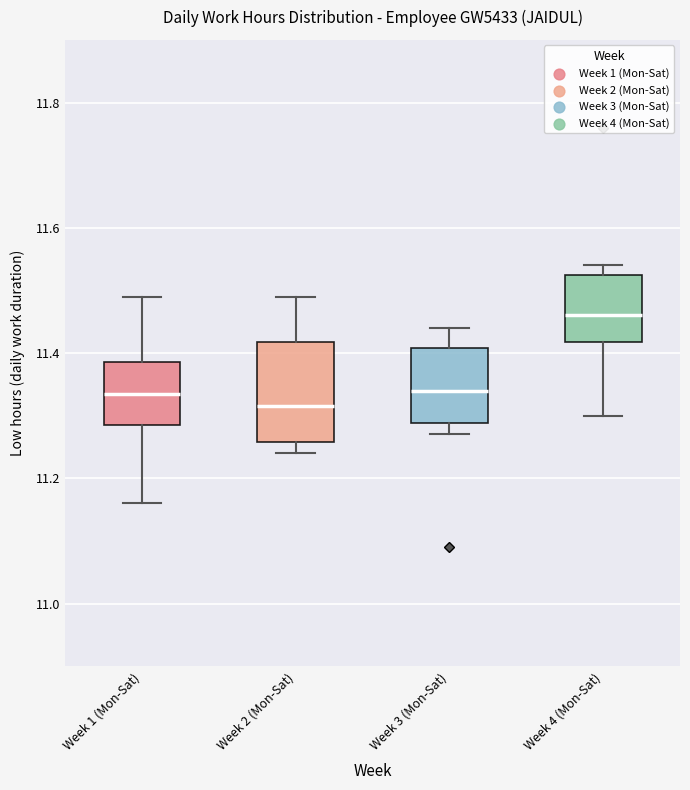

Reading left to right, read every box against the y-axis: the position of its median line, the range the box covers, and the ends of its whiskers. The values are not printed on the chart, so give them approximately, as read against the axis.

Week 1 (Mon-Sat): median 11.34, box 11.28 to 11.38, whiskers 11.16 to 11.50
Week 2 (Mon-Sat): median 11.32, box 11.26 to 11.42, whiskers 11.24 to 11.50
Week 3 (Mon-Sat): median 11.34, box 11.28 to 11.40, whiskers 11.28 (just below the box's lower edge) to 11.44
Week 4 (Mon-Sat): median 11.46, box 11.42 to 11.52, whiskers 11.30 to 11.54